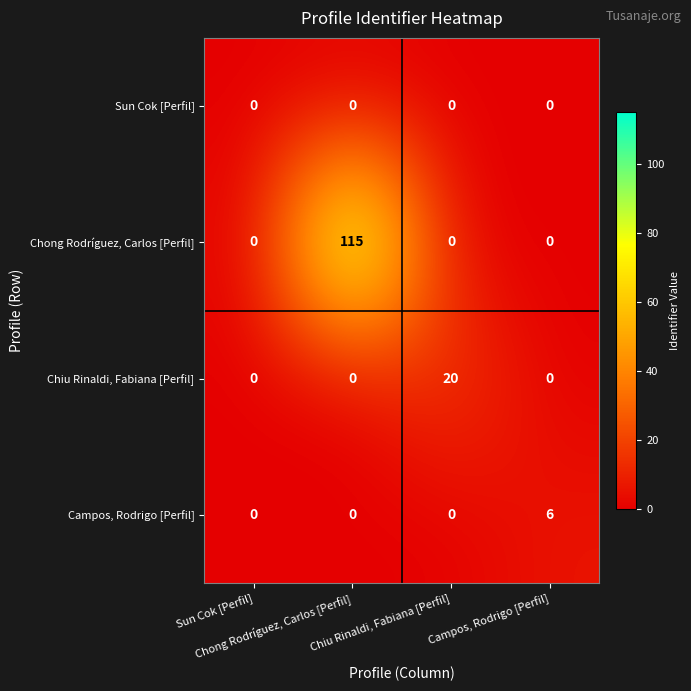

What is the maximum value shown in the chart?

115